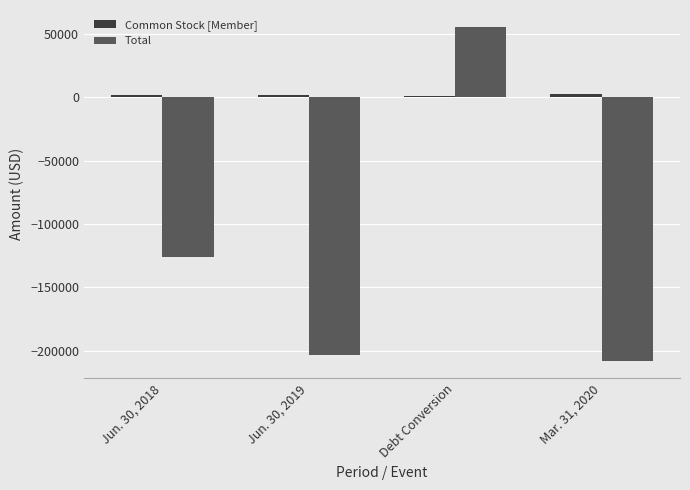

At which category is the sum across all series the highest?

Debt Conversion